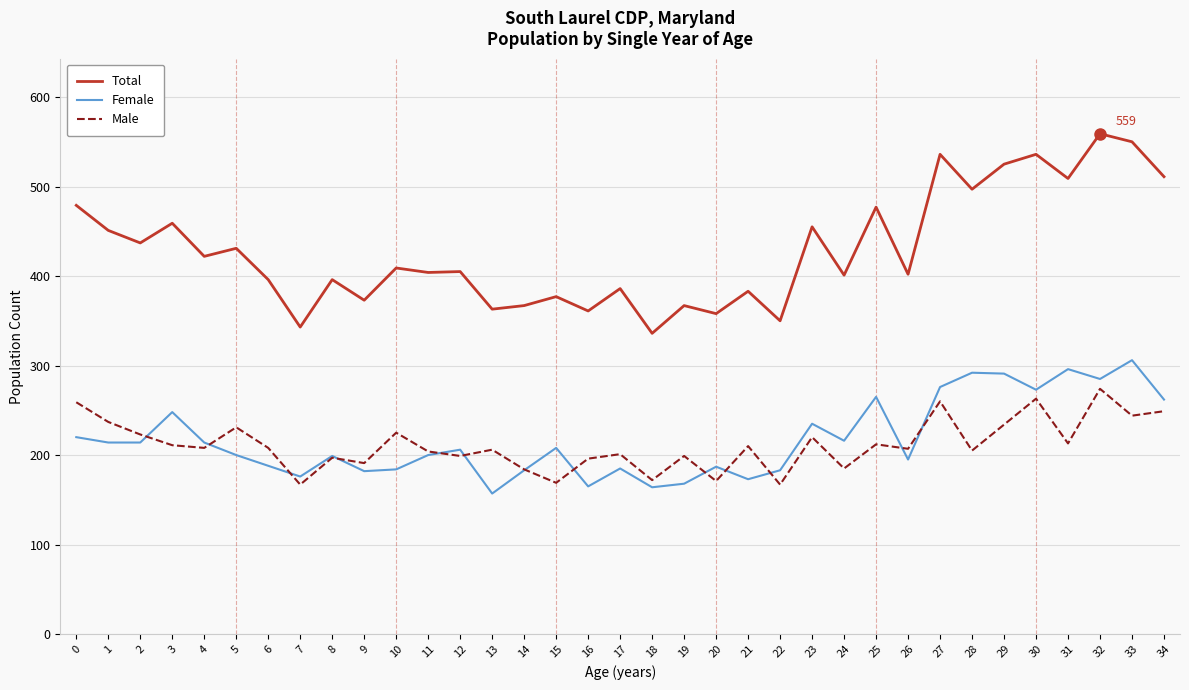

Does the chart have visible grid lines?

Yes